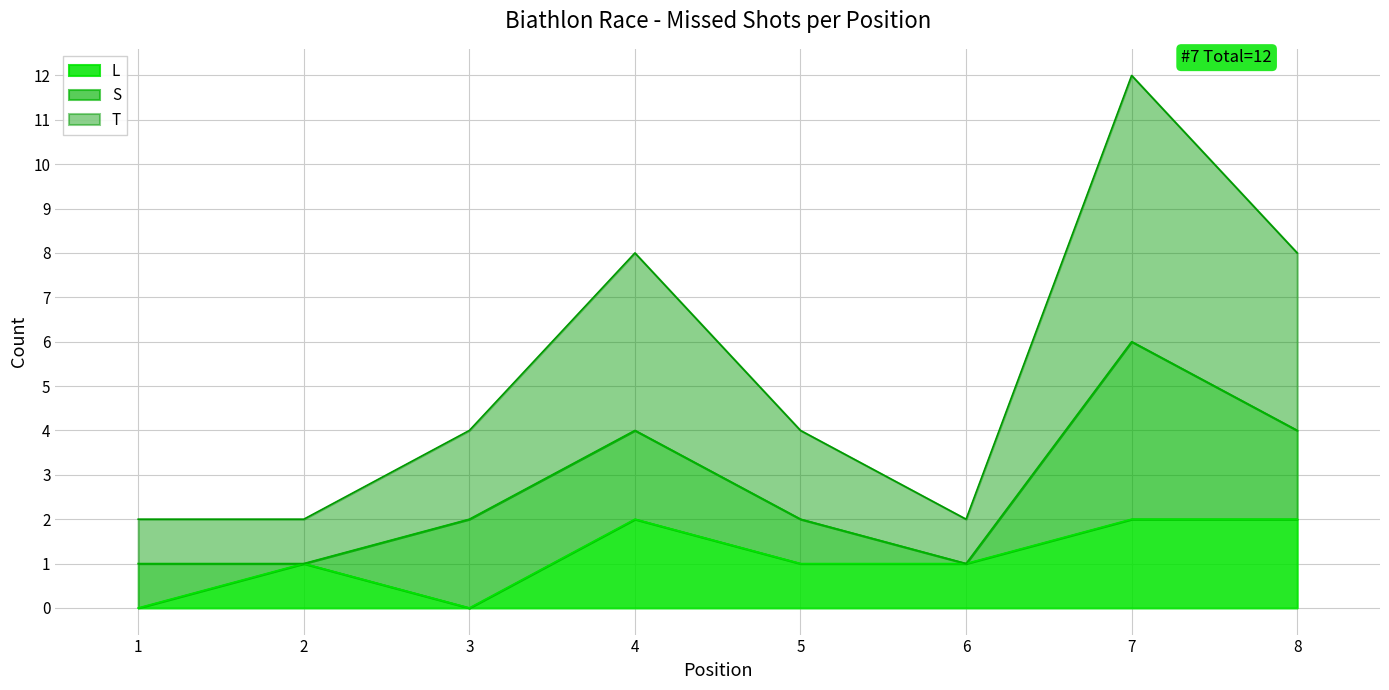

The T series shows 1 at 2. True or false?

False